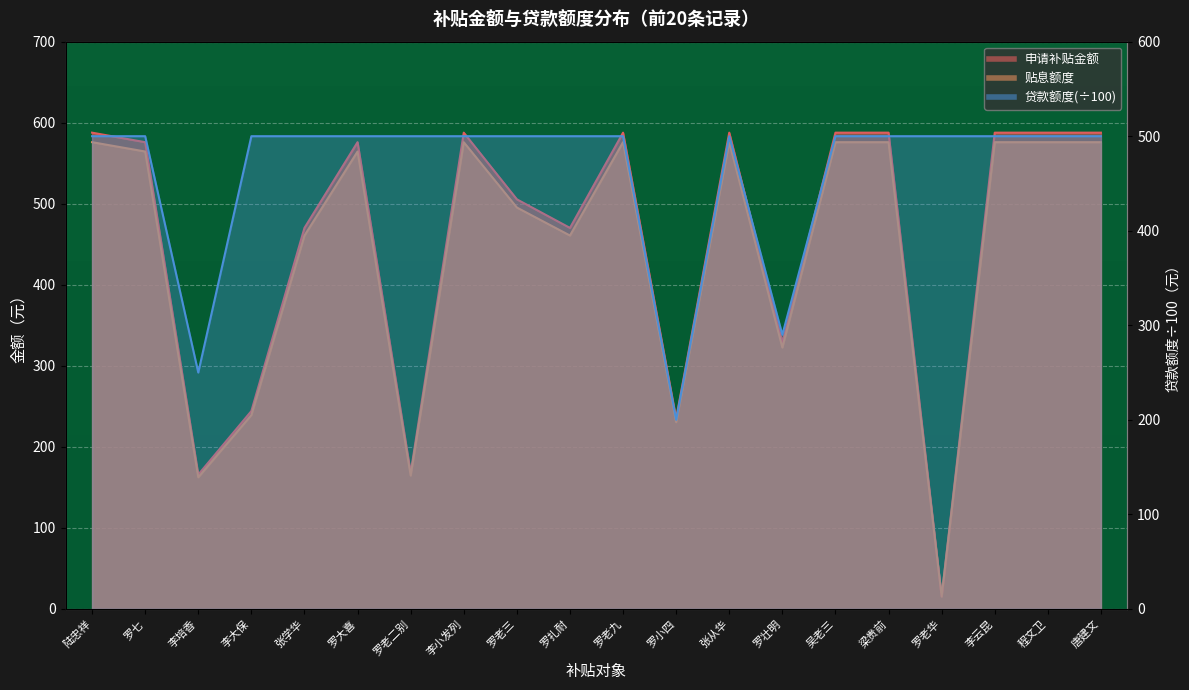

Between 罗扎耐 and 罗小四, which is larger?

罗扎耐